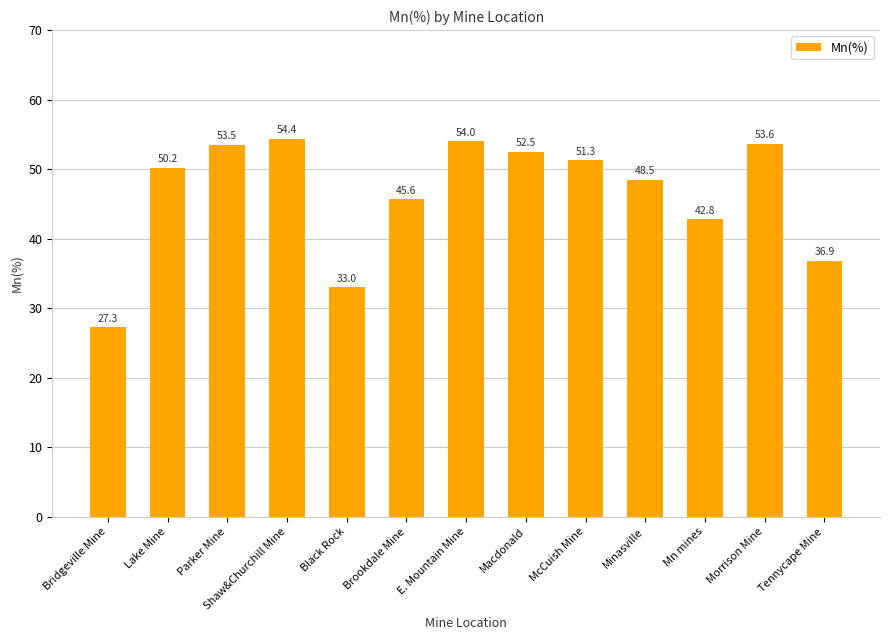

Approximately how many times larger is the value at Black Rock compared to Bridgeville Mine?

1.2